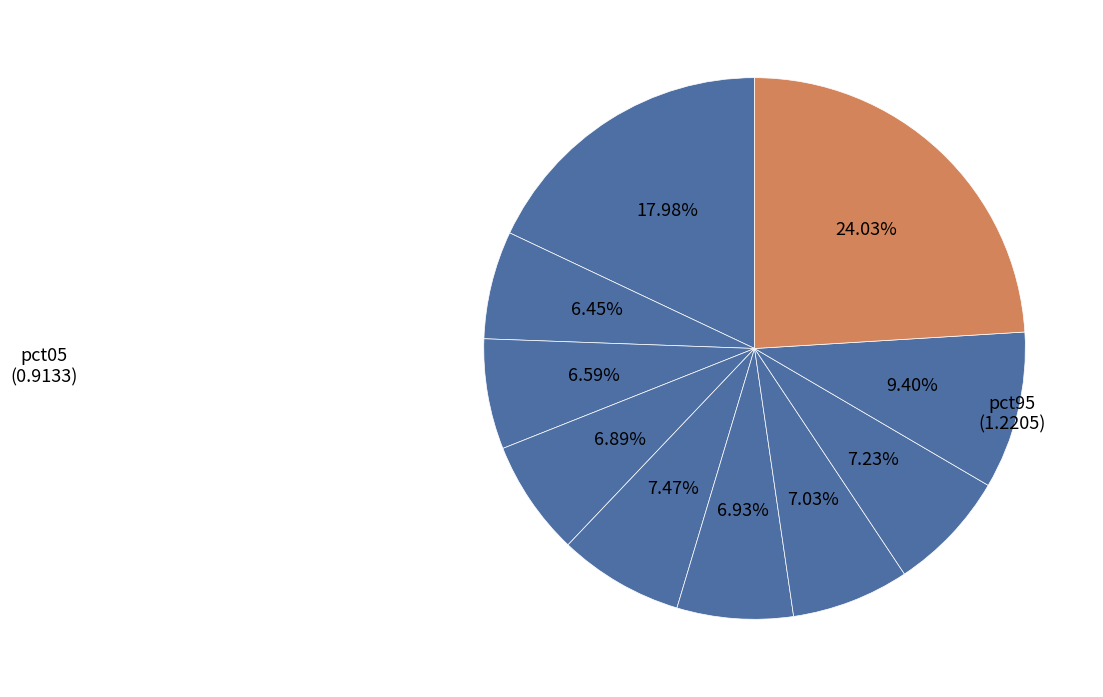

Which slice is the largest?

pct95